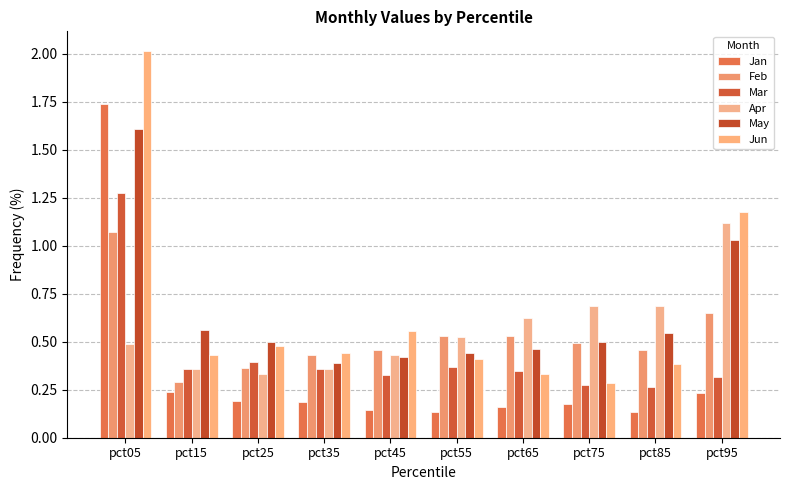

How many data points does each series have?

10